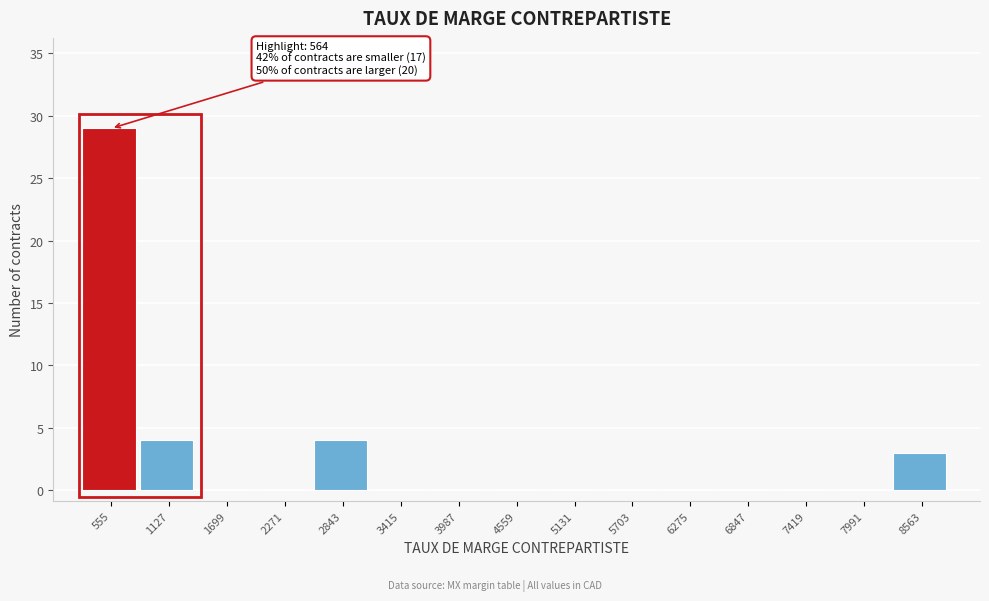

Which range on the x-axis has the tallest bar?

300 to 800